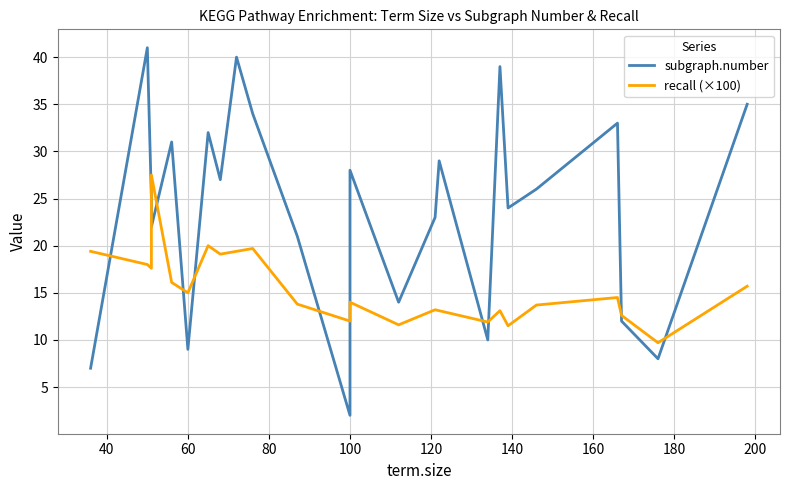

True or false: subgraph.number has more than 0 interior local peaks.

True